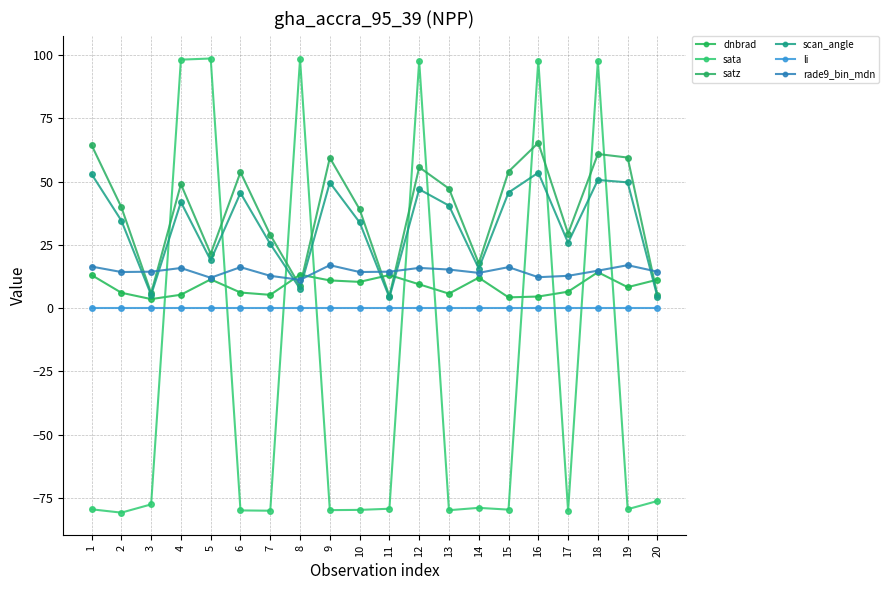

At which label does satz first exceed 47?

1